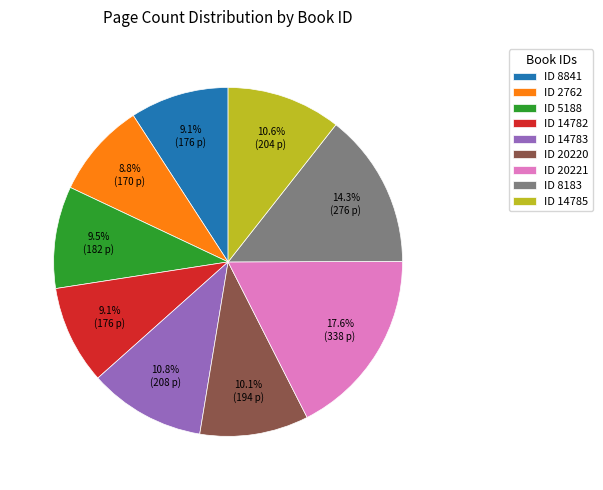

How many segments does this pie chart have?

9